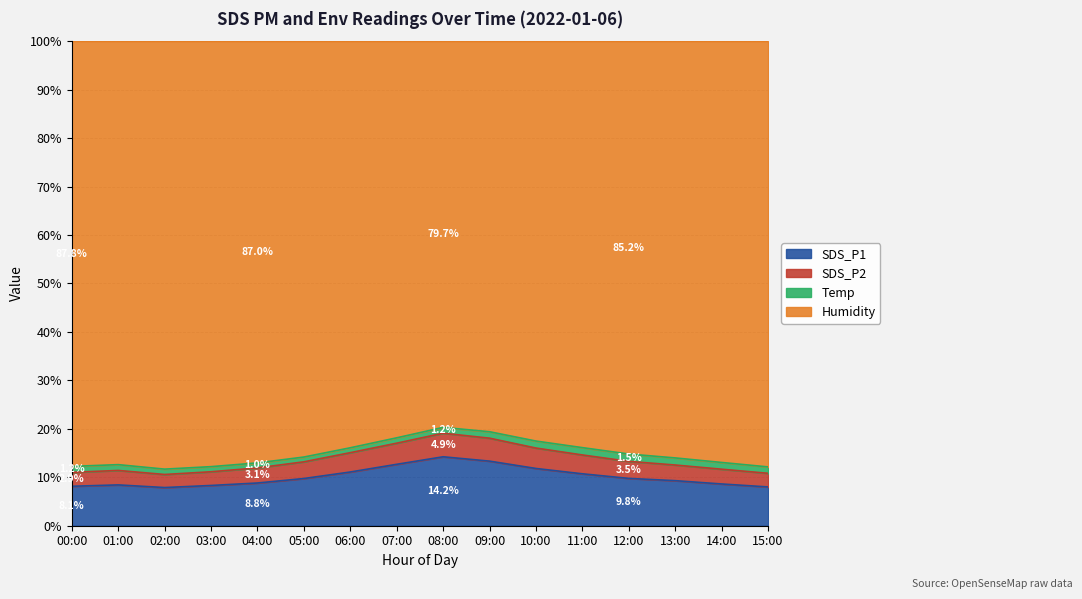

What is the difference between the maximum and minimum values in the SDS_P1 series?

6.3